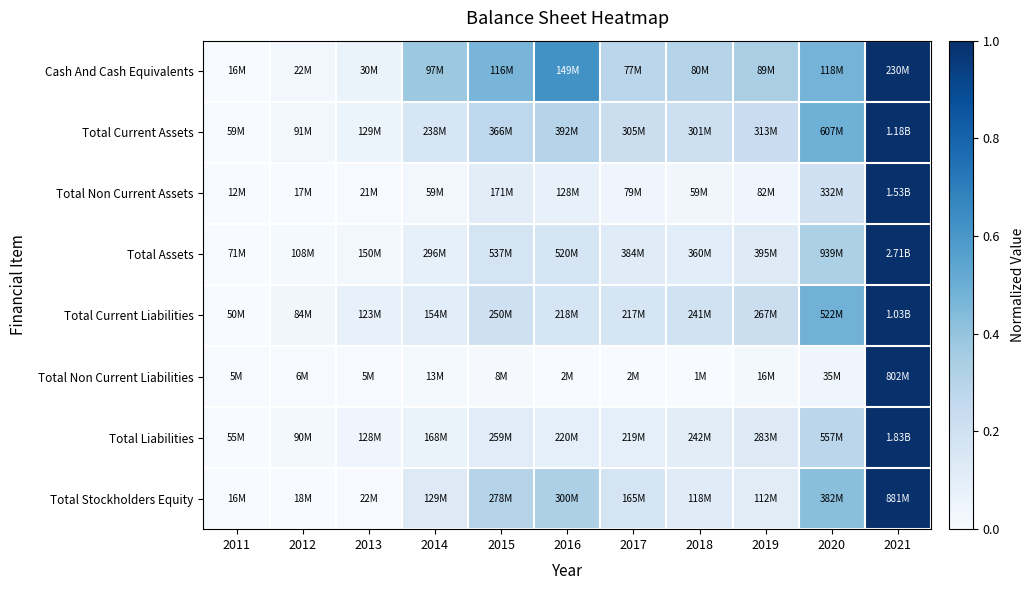

What is the difference between the highest and lowest values at 2020?

0.4